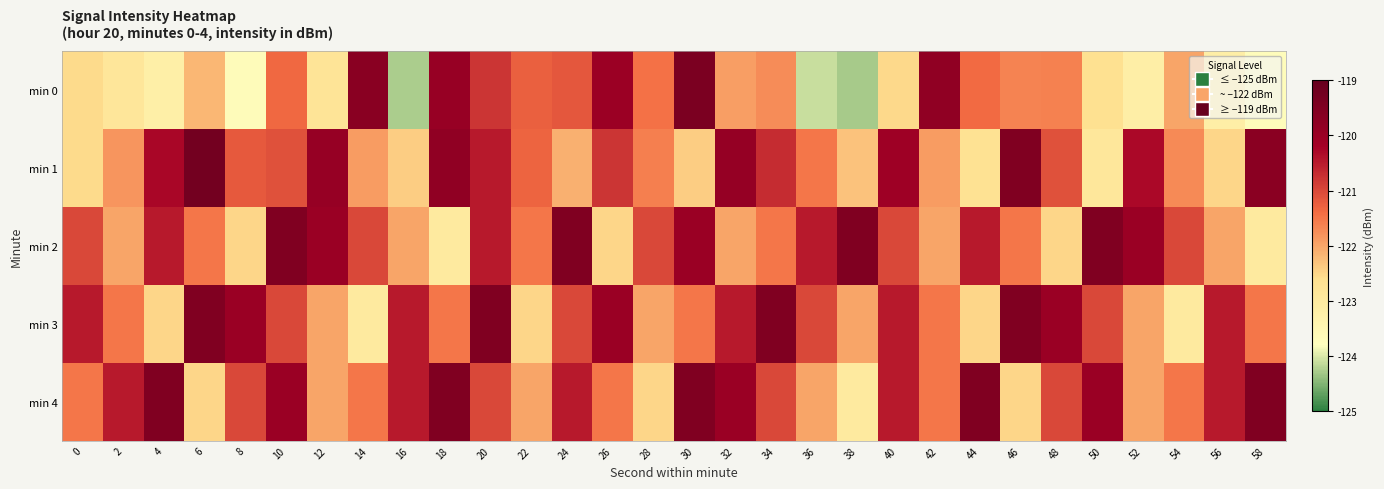

At which category does the chart reach its peak across all series?

6